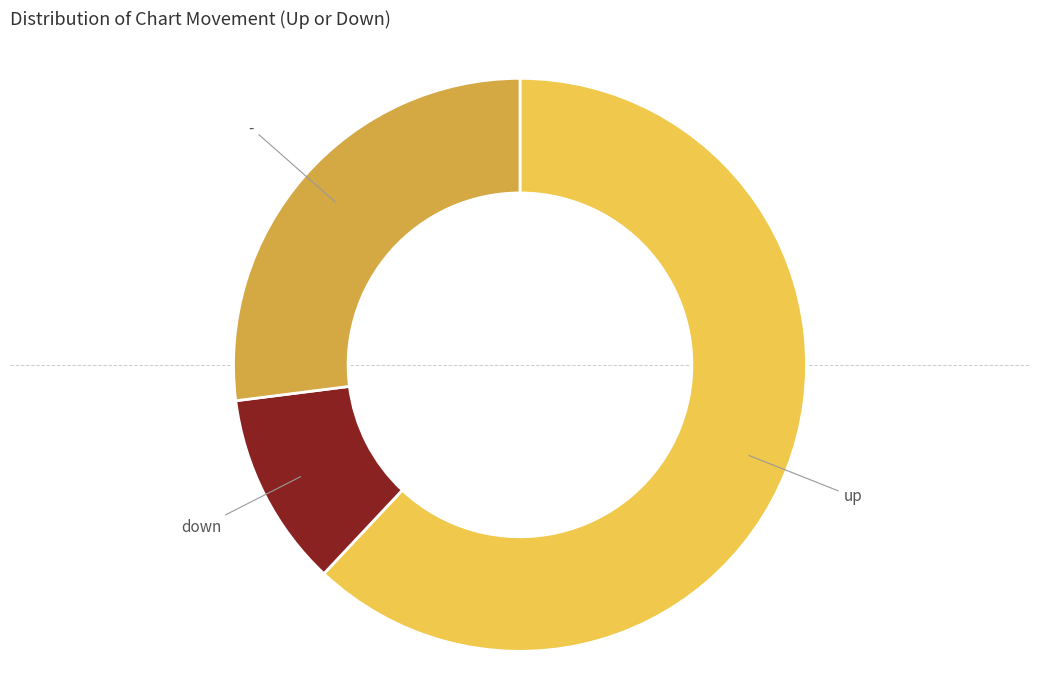

Does any single category account for the majority?

Yes